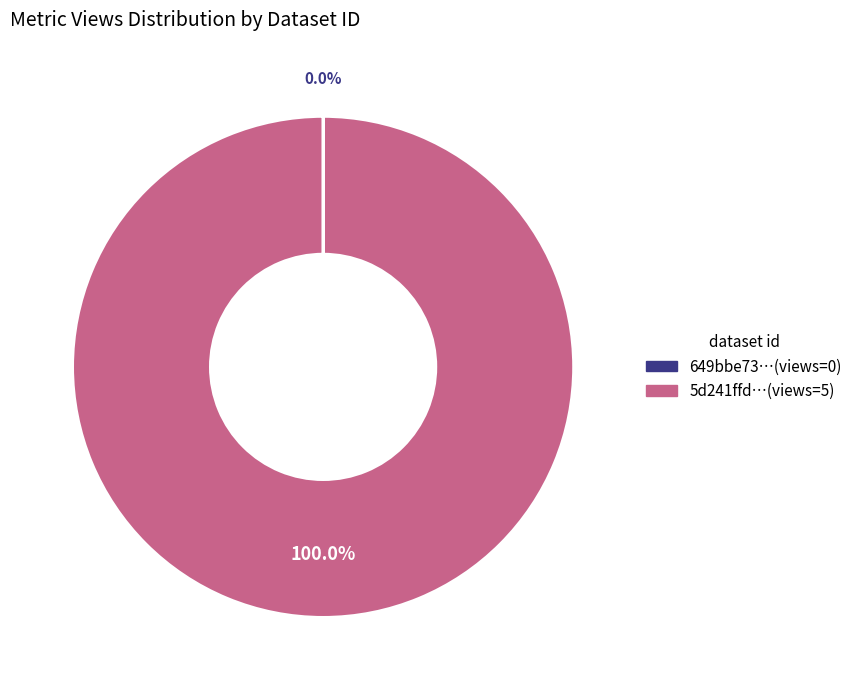

Is there any slice that represents more than half of the pie?

Yes